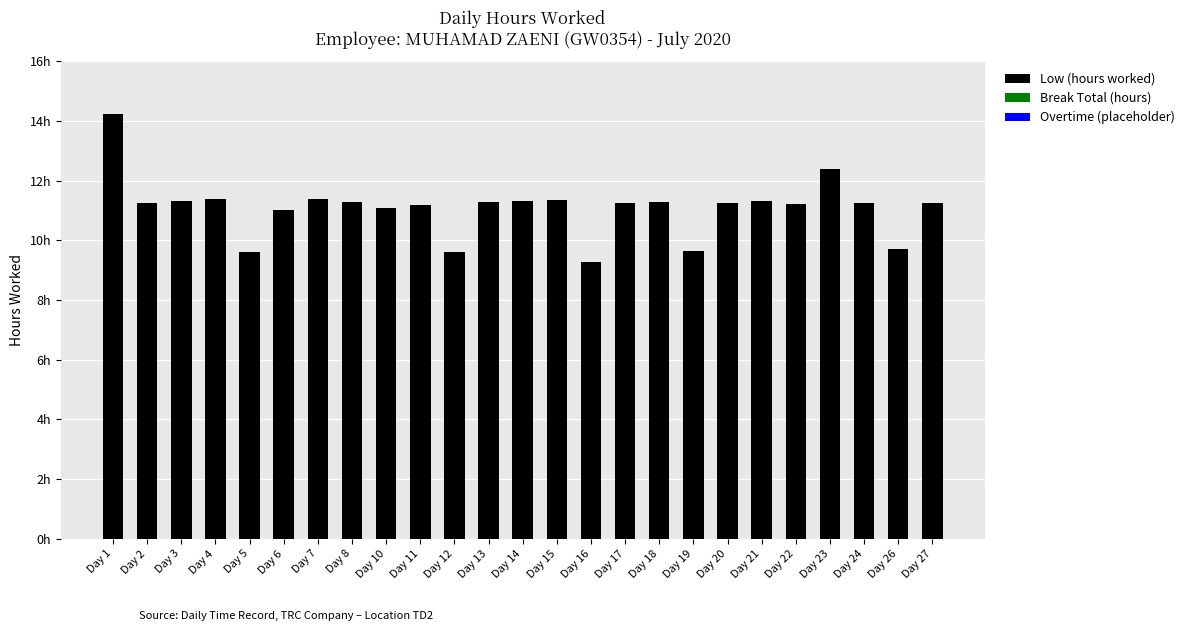

Reading left to right, list all the values displayed in this chart.

Low (hours worked): Day 1=14.2	Day 2=11.2	Day 3=11.3	Day 4=11.4	Day 5=9.6	Day 6=11.0	Day 7=11.4	Day 8=11.3	Day 10=11.1	Day 11=11.2	Day 12=9.6	Day 13=11.3	Day 14=11.3	Day 15=11.3	Day 16=9.3	Day 17=11.2	Day 18=11.3	Day 19=9.6	Day 20=11.2	Day 21=11.3	Day 22=11.2	Day 23=12.4	Day 24=11.2	Day 26=9.7	Day 27=11.2
Break Total (hours): Day 1=0.0	Day 2=0.0	Day 3=0.0	Day 4=0.0	Day 5=0.0	Day 6=0.0	Day 7=0.0	Day 8=0.0	Day 10=0.0	Day 11=0.0	Day 12=0.0	Day 13=0.0	Day 14=0.0	Day 15=0.0	Day 16=0.0	Day 17=0.0	Day 18=0.0	Day 19=0.0	Day 20=0.0	Day 21=0.0	Day 22=0.0	Day 23=0.0	Day 24=0.0	Day 26=0.0	Day 27=0.0
Overtime (placeholder): Day 1=0.0	Day 2=0.0	Day 3=0.0	Day 4=0.0	Day 5=0.0	Day 6=0.0	Day 7=0.0	Day 8=0.0	Day 10=0.0	Day 11=0.0	Day 12=0.0	Day 13=0.0	Day 14=0.0	Day 15=0.0	Day 16=0.0	Day 17=0.0	Day 18=0.0	Day 19=0.0	Day 20=0.0	Day 21=0.0	Day 22=0.0	Day 23=0.0	Day 24=0.0	Day 26=0.0	Day 27=0.0